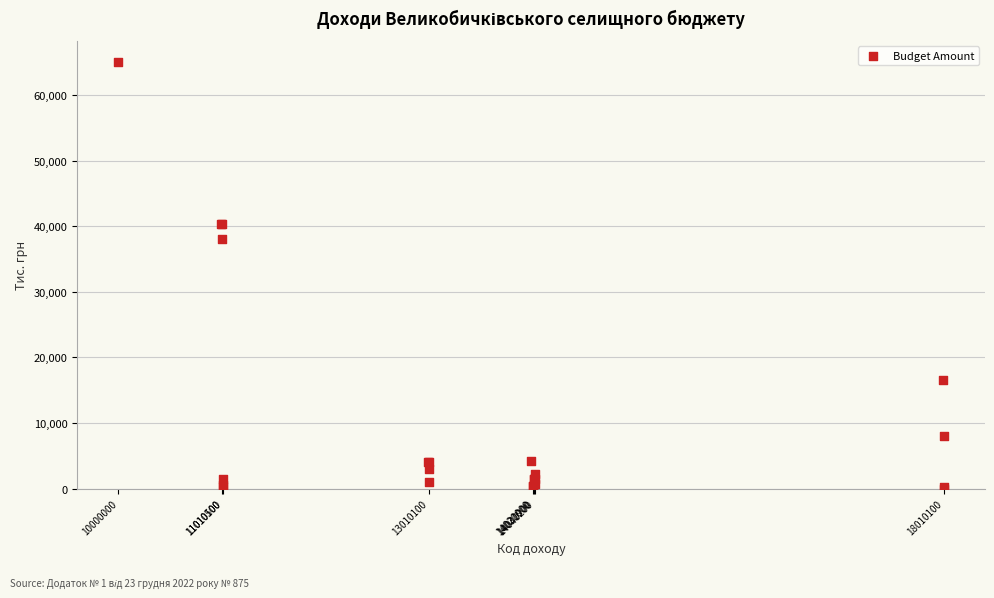

What Y value in the scatter plot is closest to 32528?

38111